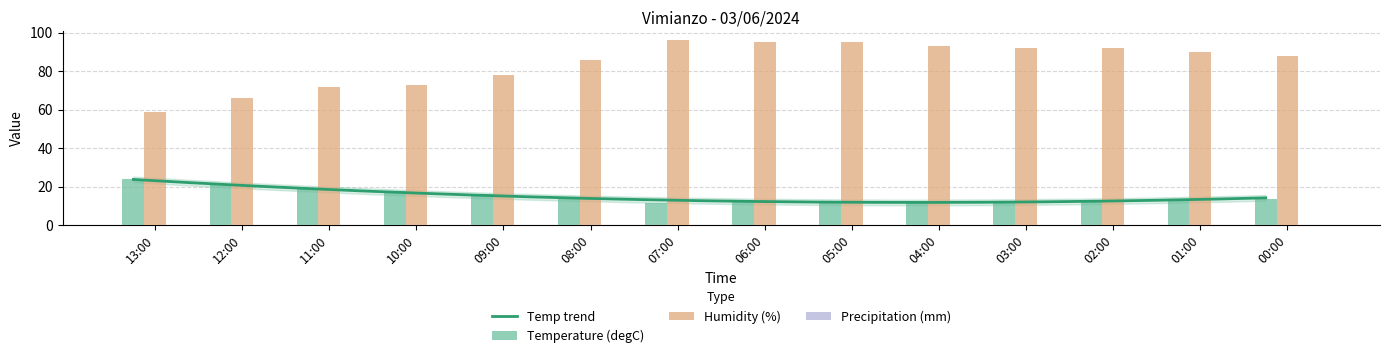

At which label is Humidity (%) closest to 77?

09:00